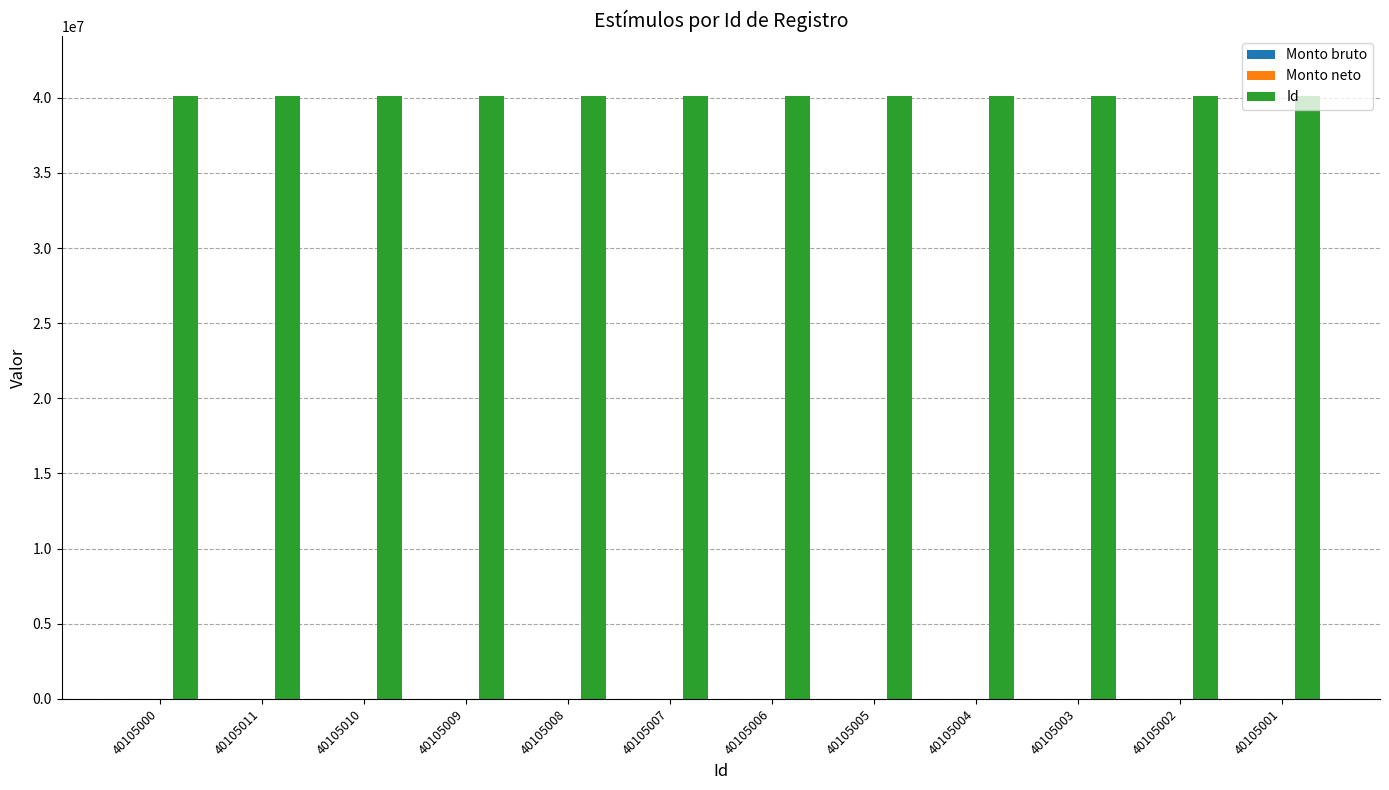

True or false: Monto neto has a value of 0 at 40105009.

True